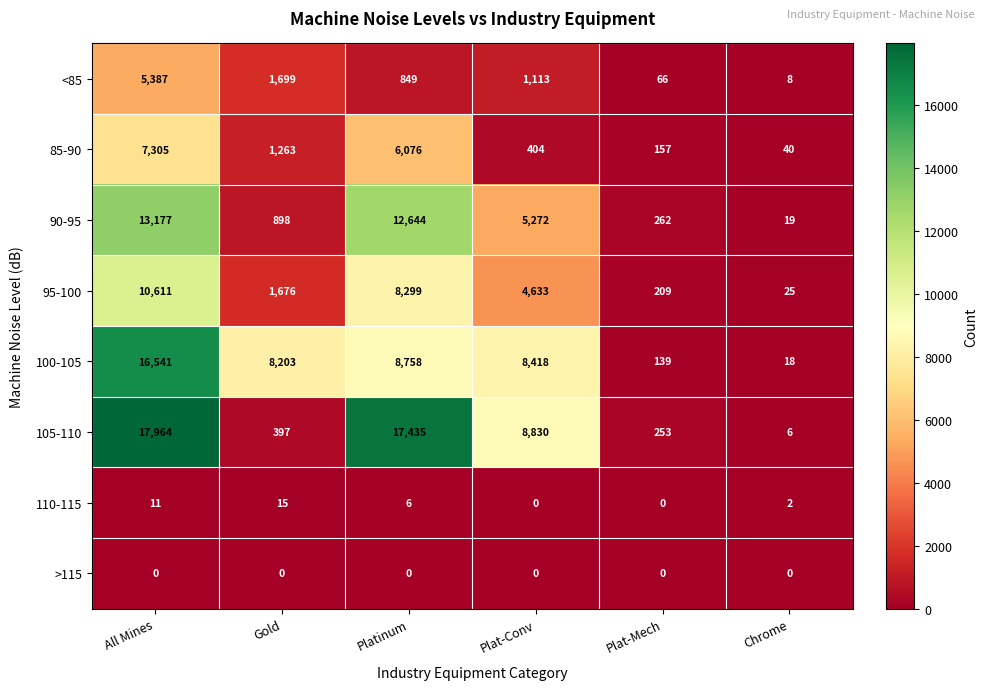

Between Gold and Chrome, which series saw the biggest shift?

100-105